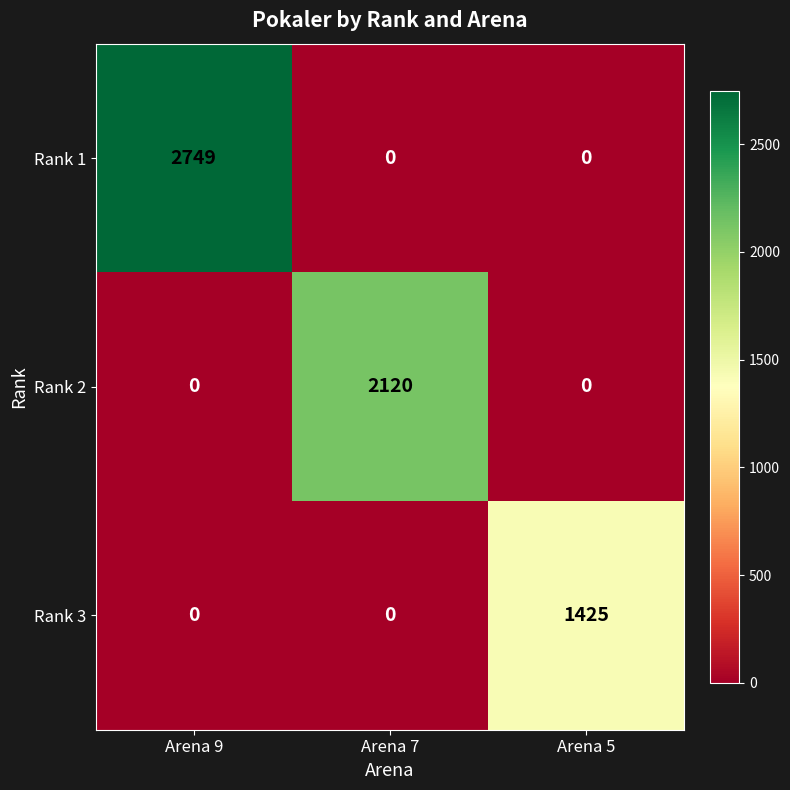

How many distinct data groups are displayed?

3